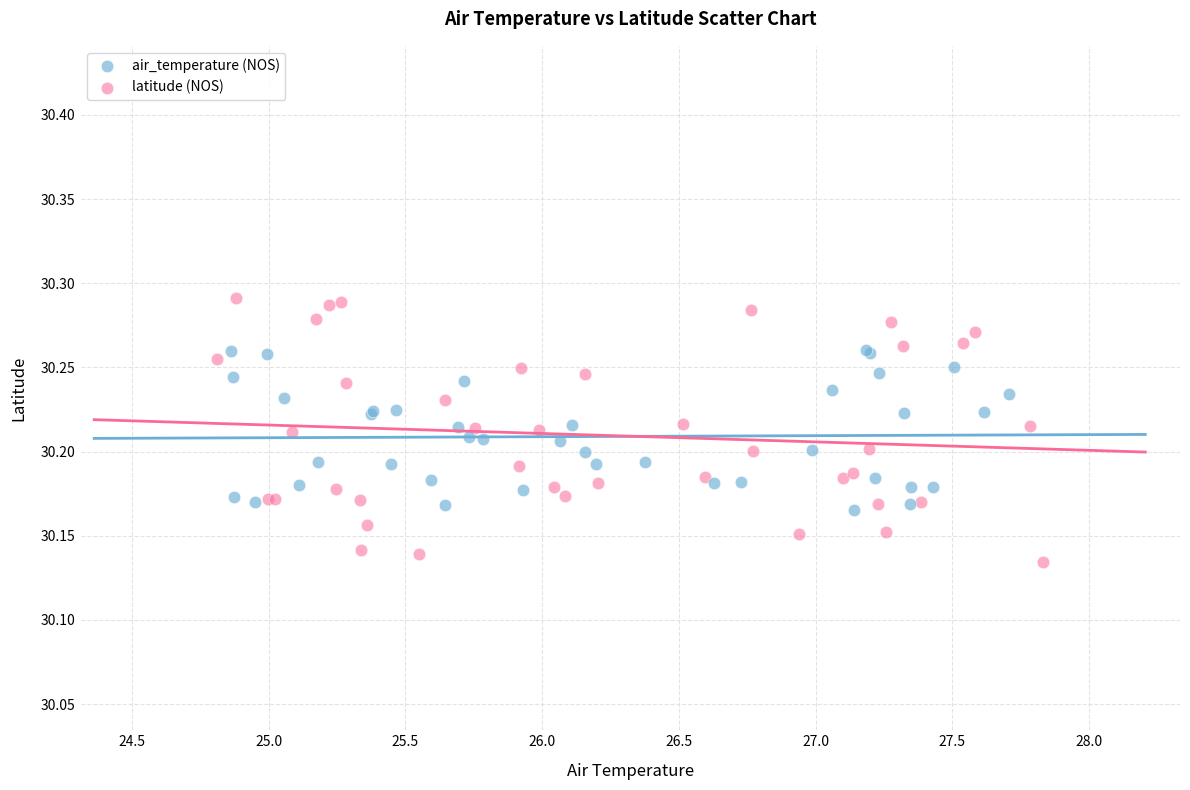

Which series reaches the minimum Y coordinate?

latitude (NOS)